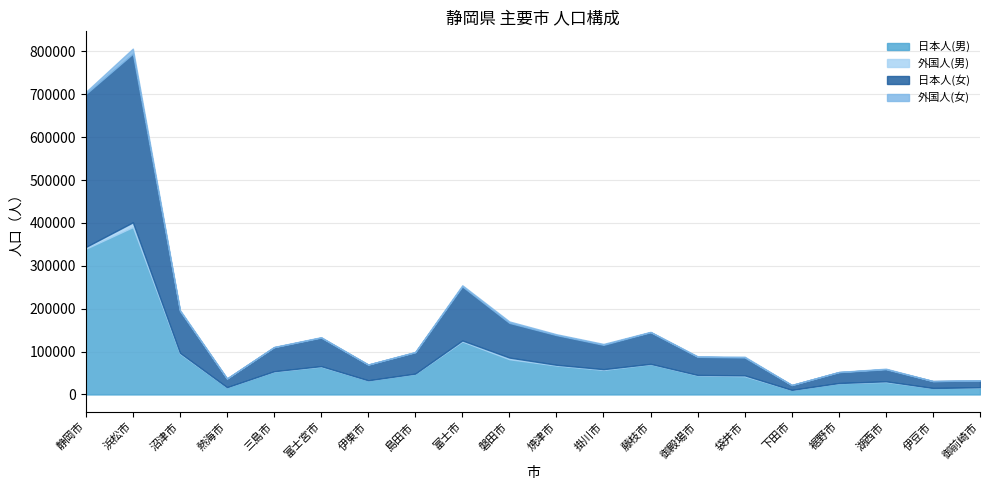

Where does the 外国人(男) series first go above 1070?

静岡市